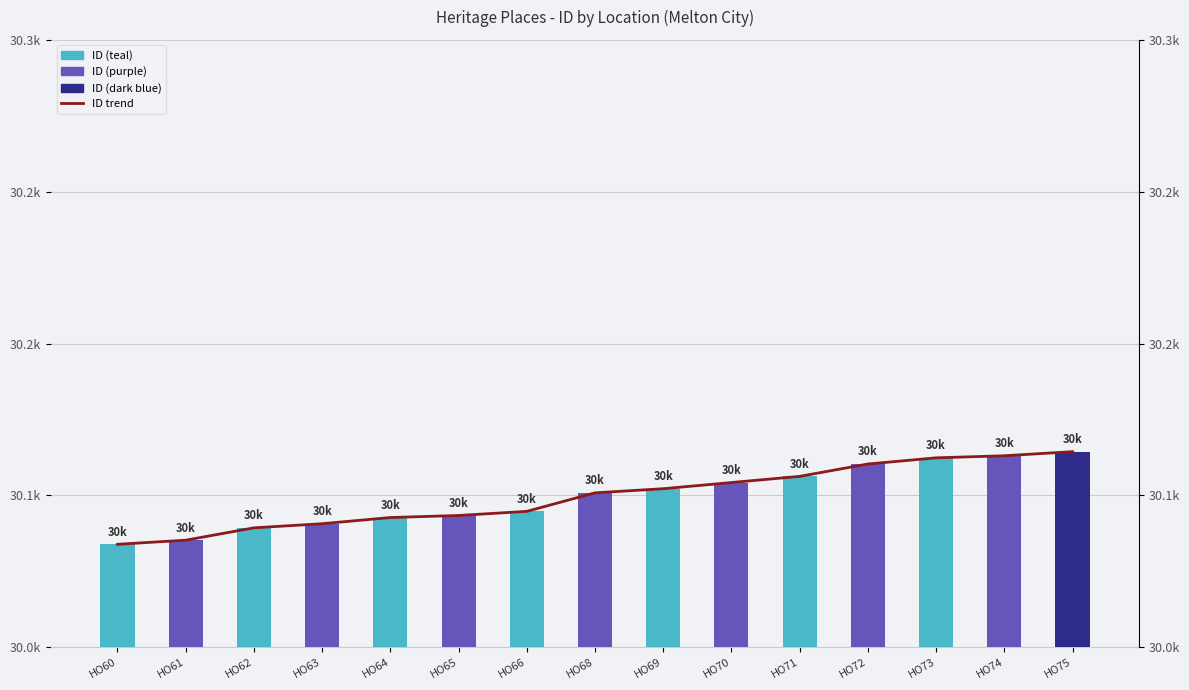

How many data points does each series have?

15